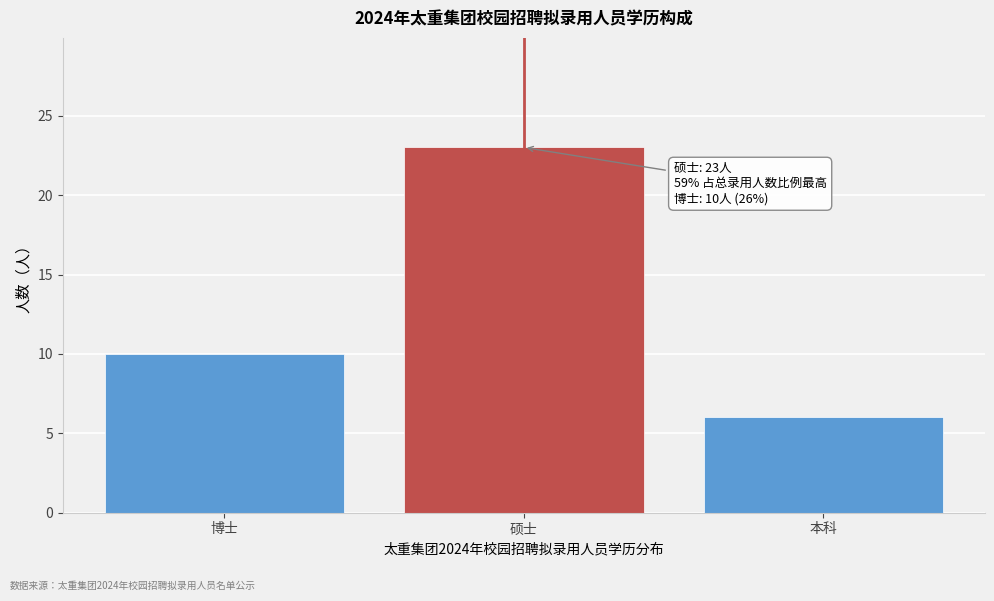

Reading right to left, list all the values displayed in this chart.

6	23	10